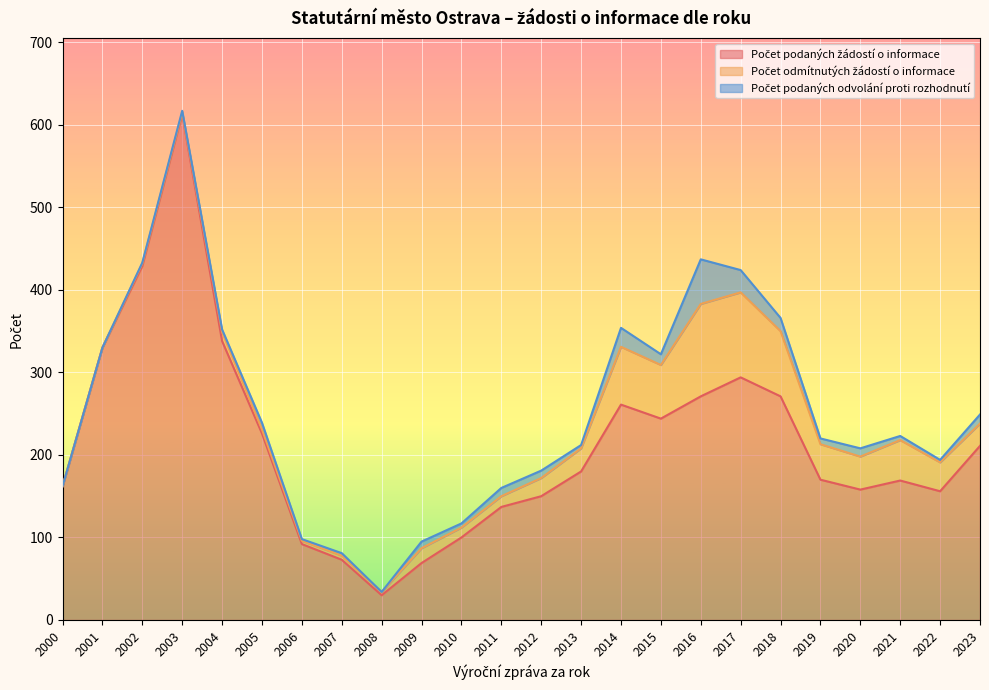

Reading right to left, extract all data points from this chart.

Počet podaných žádostí o informace: 2023=211	2022=156	2021=169	2020=158	2019=170	2018=271	2017=294	2016=271	2015=244	2014=261	2013=180	2012=150	2011=137	2010=100	2009=69	2008=30	2007=73	2006=92	2005=226	2004=338	2003=613	2002=429	2001=330	2000=162
Počet odmítnutých žádostí o informace: 2023=27	2022=35	2021=49	2020=40	2019=43	2018=79	2017=103	2016=112	2015=65	2014=70	2013=28	2012=22	2011=13	2010=12	2009=18	2008=4	2007=5	2006=4	2005=5	2004=11	2003=2	2002=3	2001=0	2000=0
Počet podaných odvolání proti rozhodnutí: 2023=11	2022=3	2021=5	2020=10	2019=7	2018=16	2017=27	2016=54	2015=13	2014=23	2013=4	2012=9	2011=10	2010=5	2009=8	2008=0	2007=3	2006=2	2005=8	2004=3	2003=2	2002=1	2001=0	2000=0